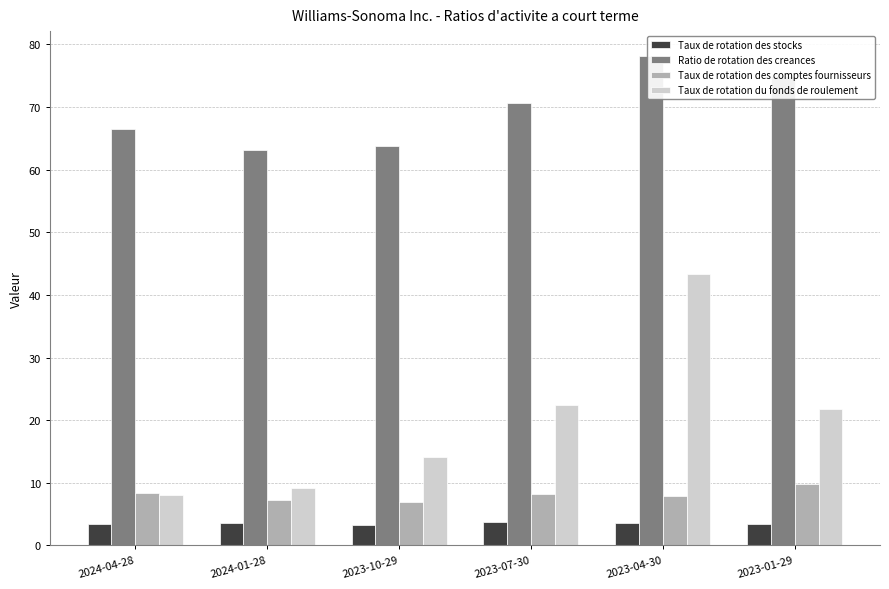

At which category is the sum across all series the highest?

2023-04-30